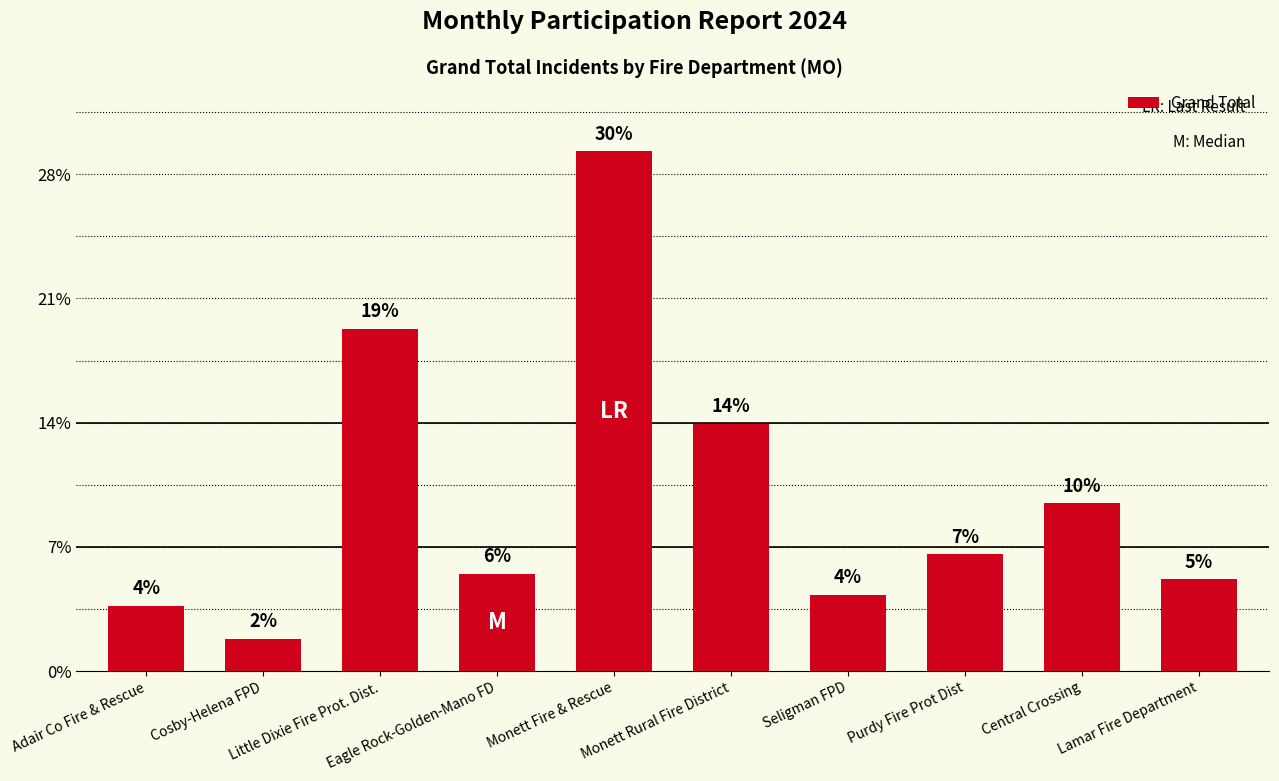

Are the bars horizontal?

No